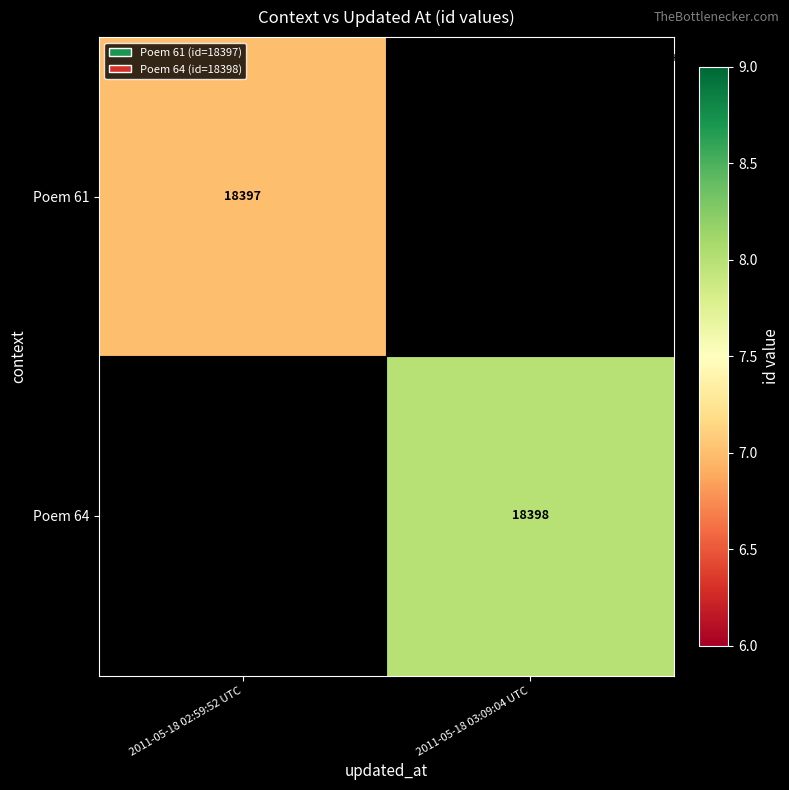

How many series are shown in this chart?

2